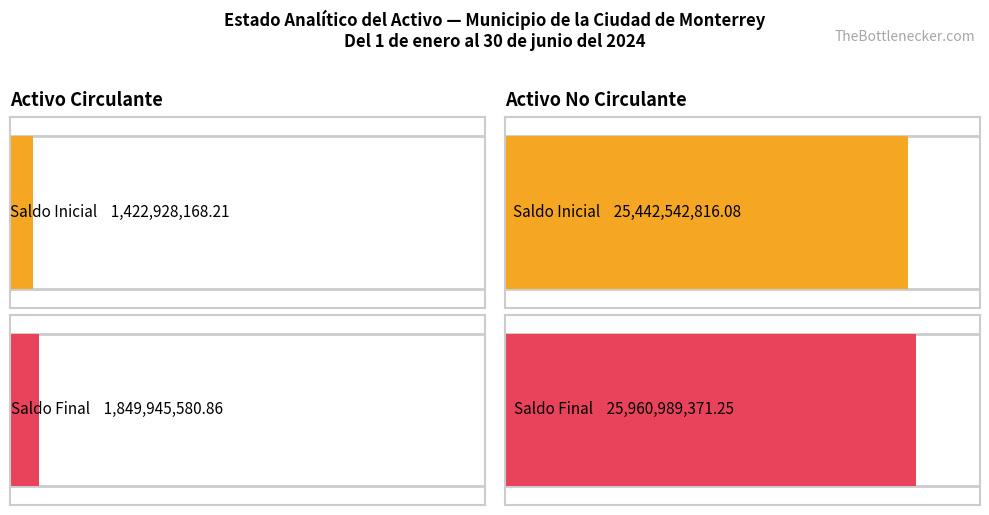

What is the total value across all series at Activo No Circulante?

51403532187.3